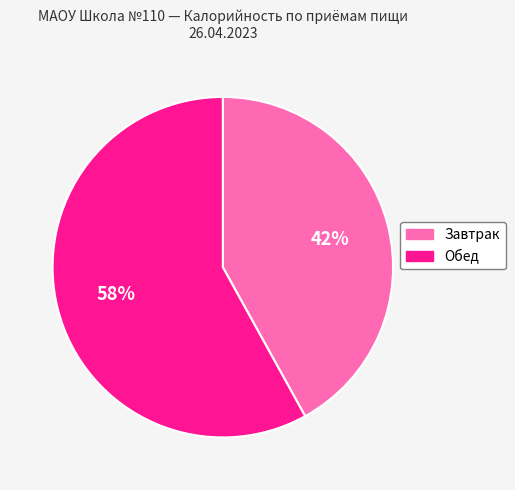

Approximately how many times larger is the value at Обед compared to Завтрак?

1.4